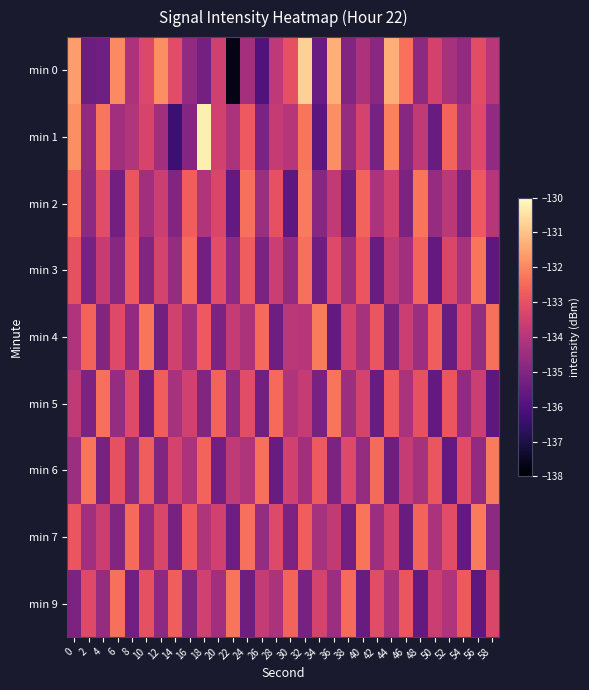

Which has a higher value, 32 or 28?

32